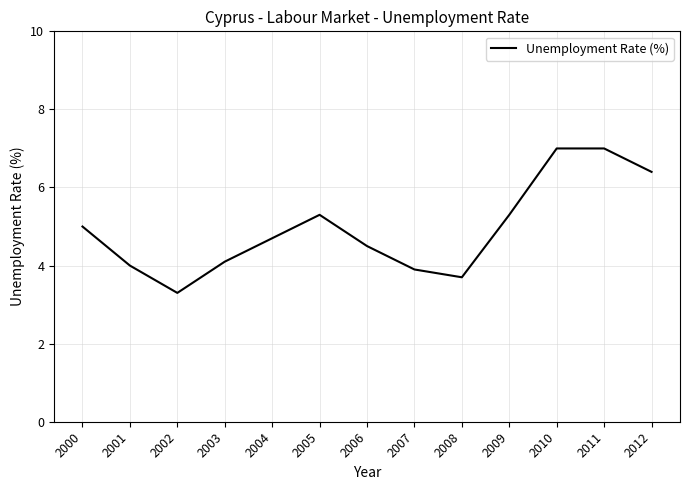

Where does the data first go above 4?

2000